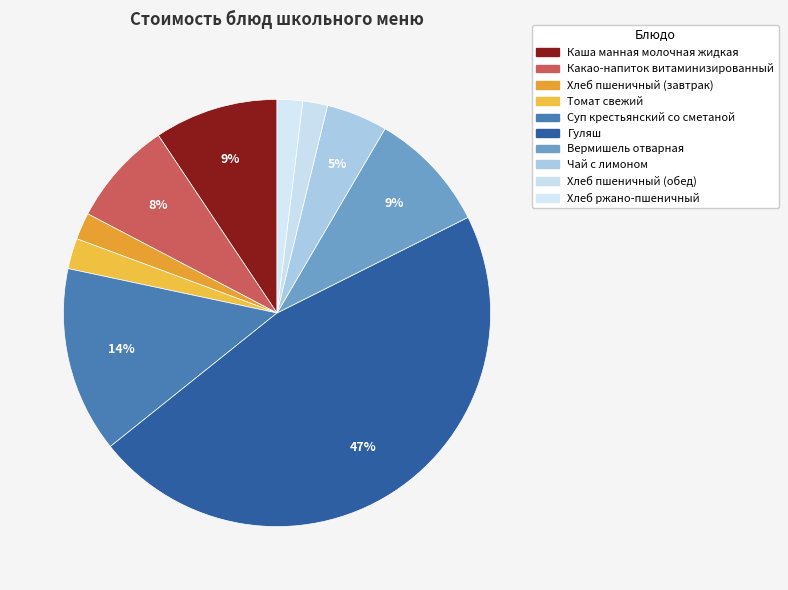

What percentage is the Вермишель отварная slice, to the nearest percent?

9%